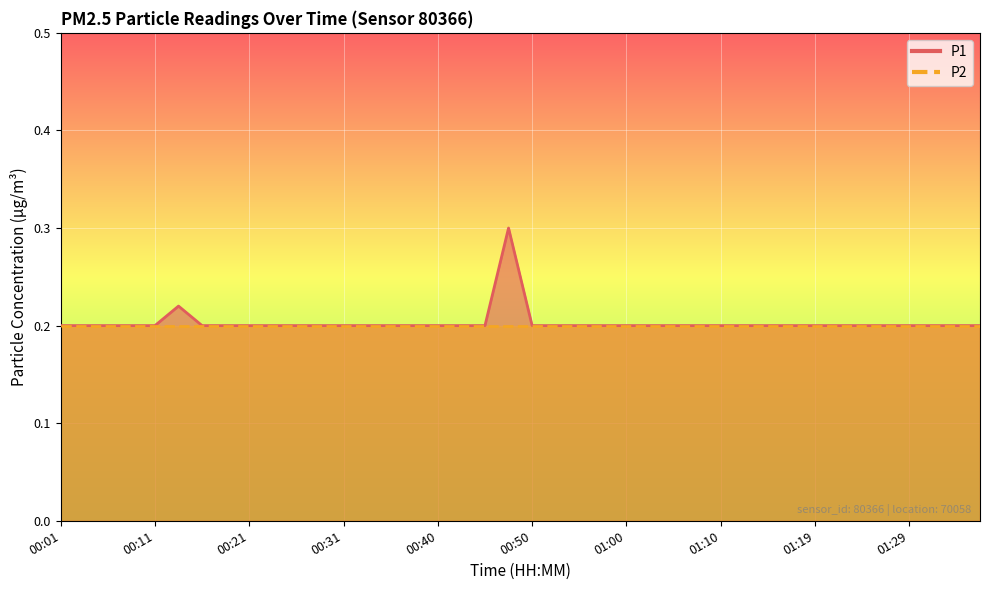

Is it true that the value at 01:00 is 0.3?

False